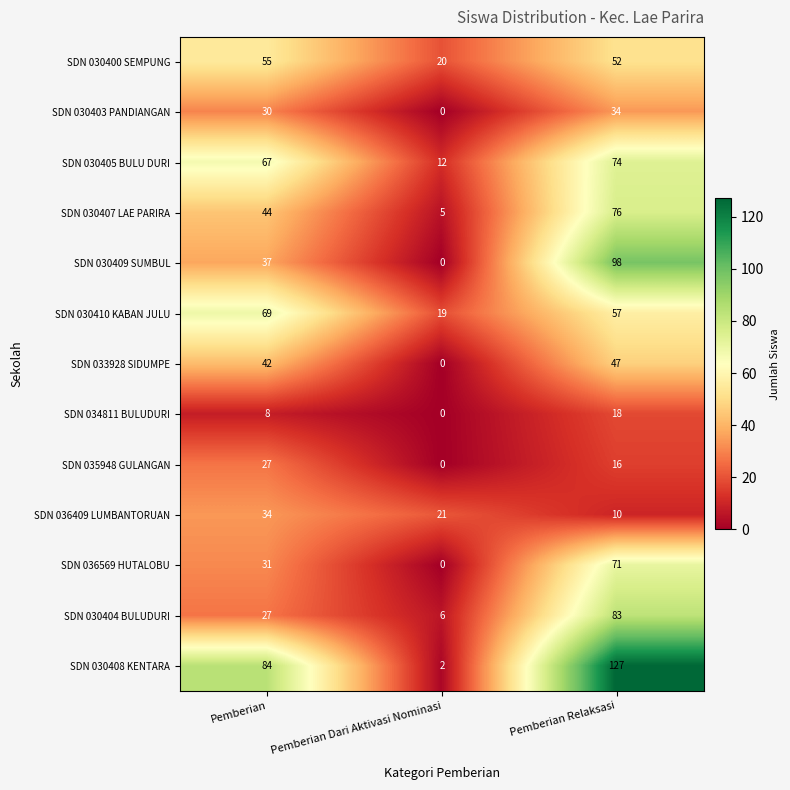

Is the value of SDN 035948 GULANGAN at Pemberian Relaksasi greater than the value of SDN 036569 HUTALOBU at Pemberian?

No